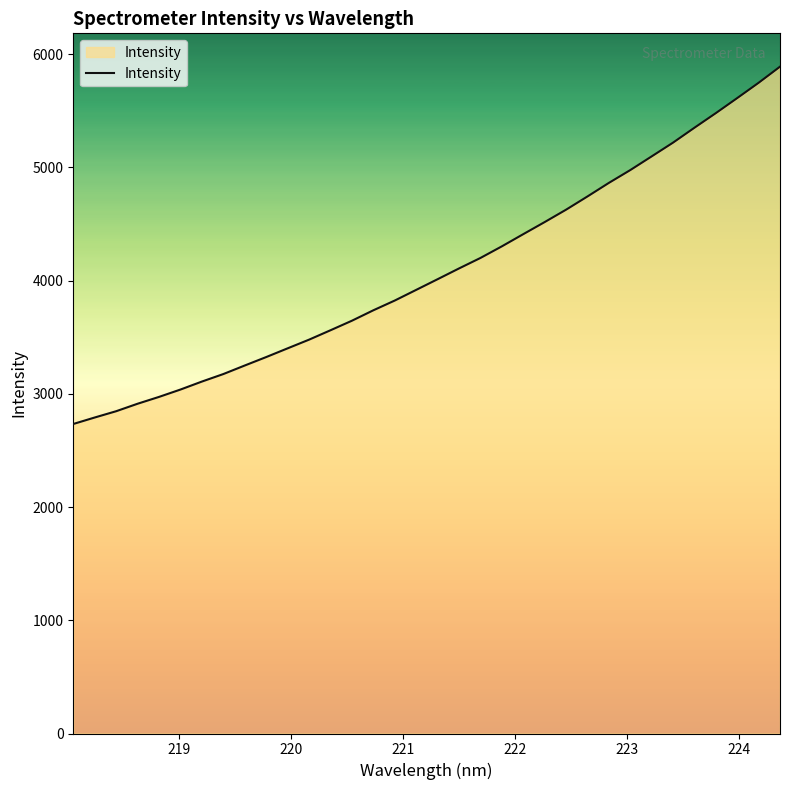

What is the greatest value displayed?

5889.9